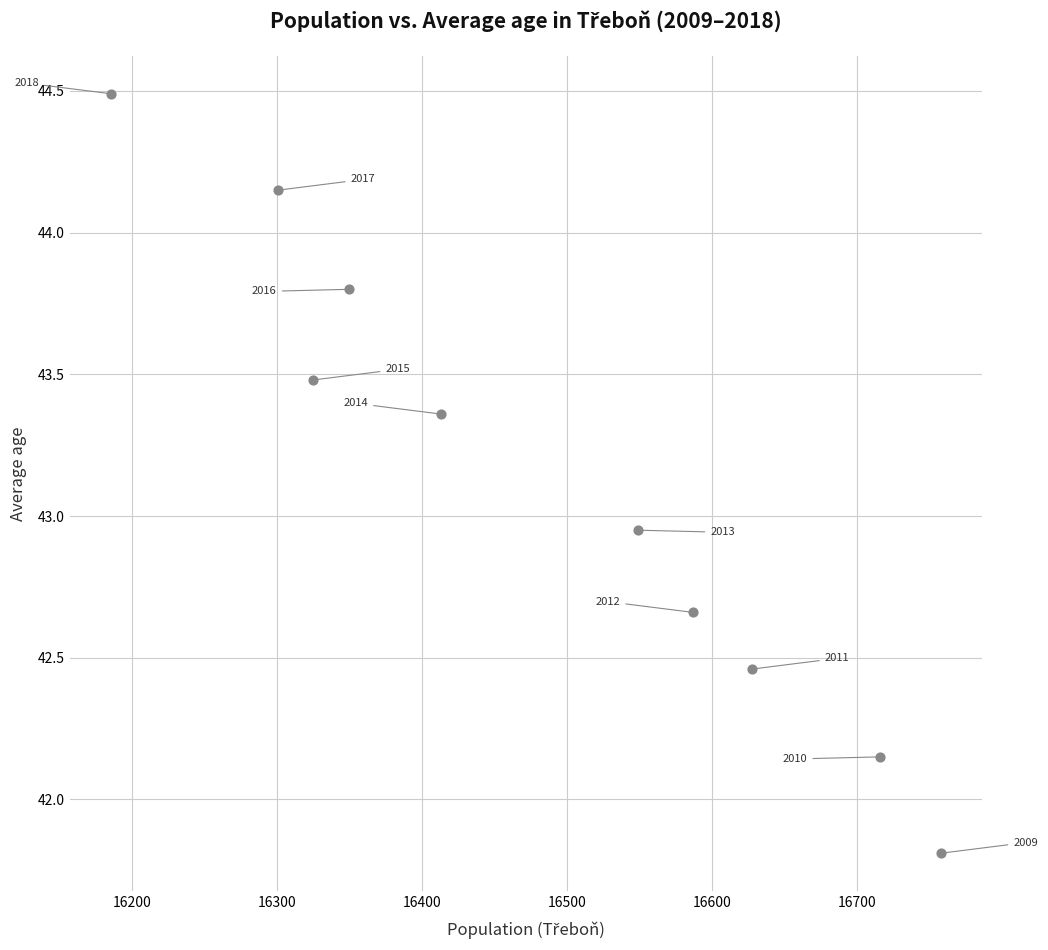

What is the average X value?

16481.3